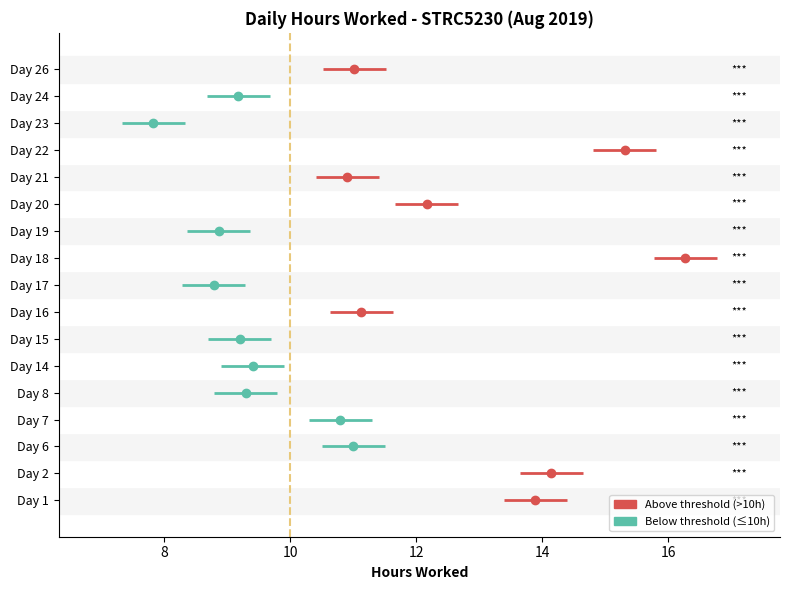

At which category does the data reach its first local valley?

Day 8